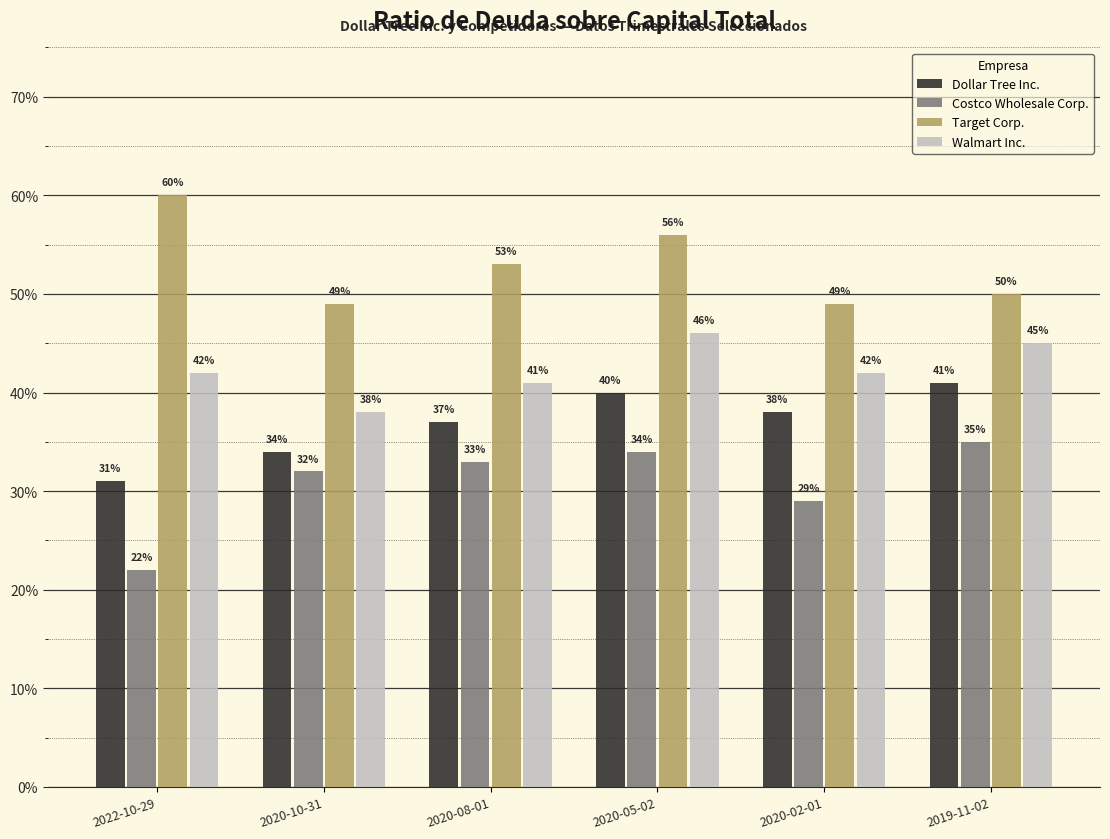

What is the total value across all series at 2020-02-01?

1.6